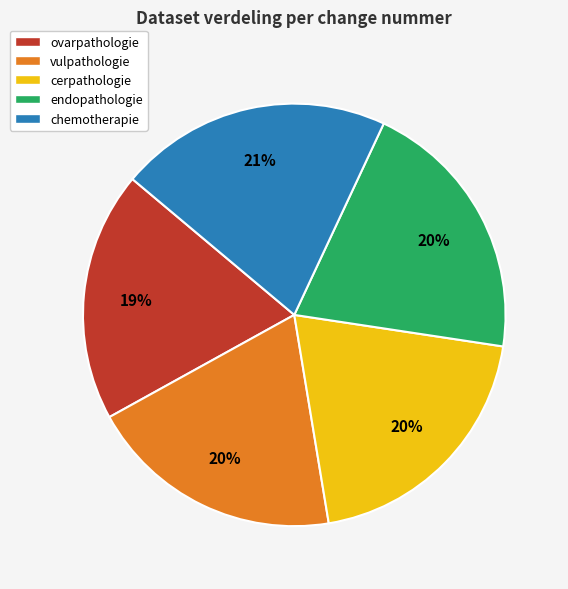

To the nearest percent, what portion does cerpathologie represent?

20%